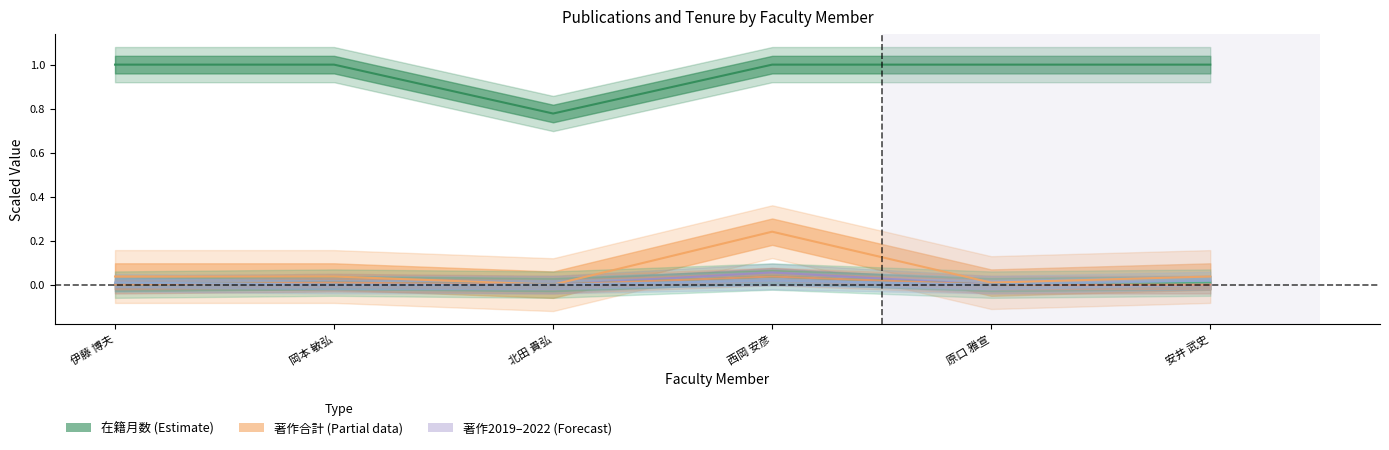

Is the value of 著作2020 at 岡本 敏弘 greater than the value of 在籍月数 at 北田 貴弘?

No